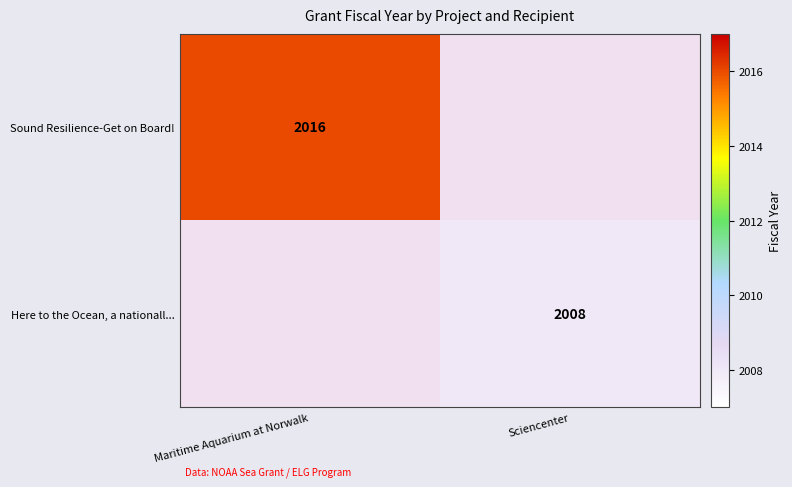

How many series are shown in this chart?

2